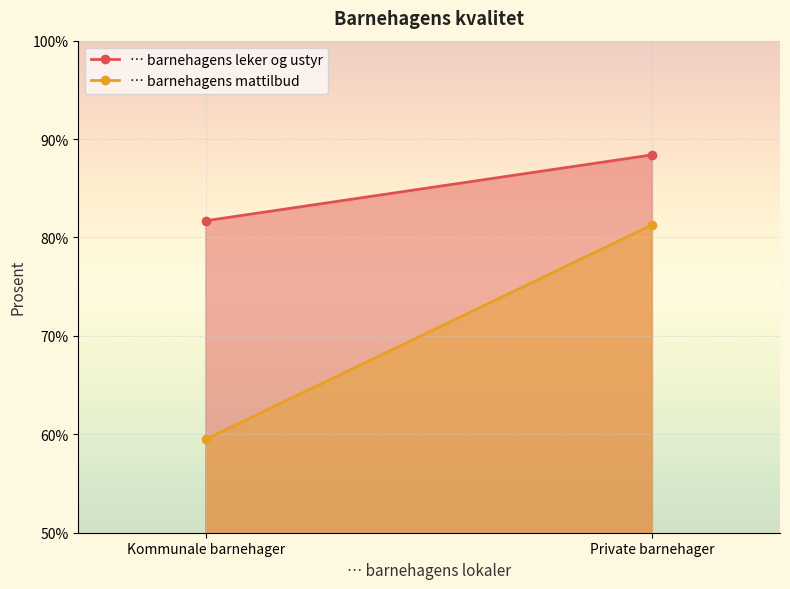

How many data points in … barnehagens leker og ustyr are less than 88?

1